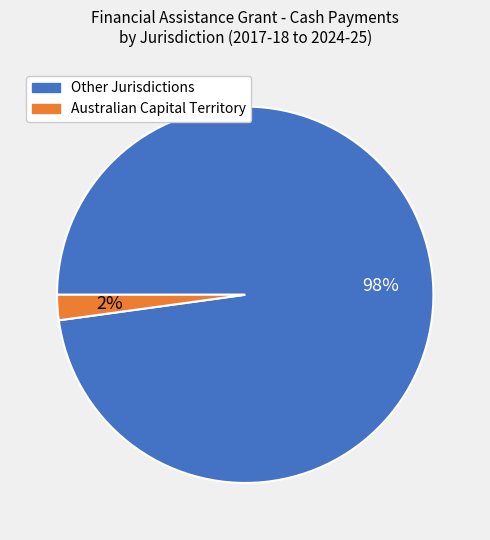

To the nearest percent, what is the average slice percentage?

50%